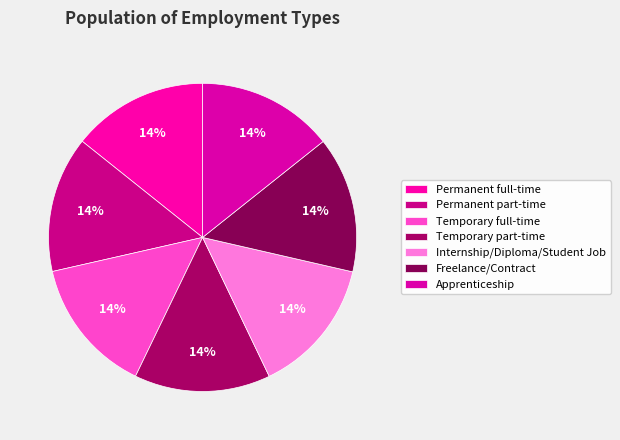

How many slices are in this pie chart?

7